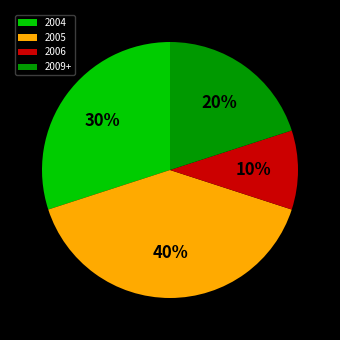

To the nearest percent, what is the average slice percentage?

25%